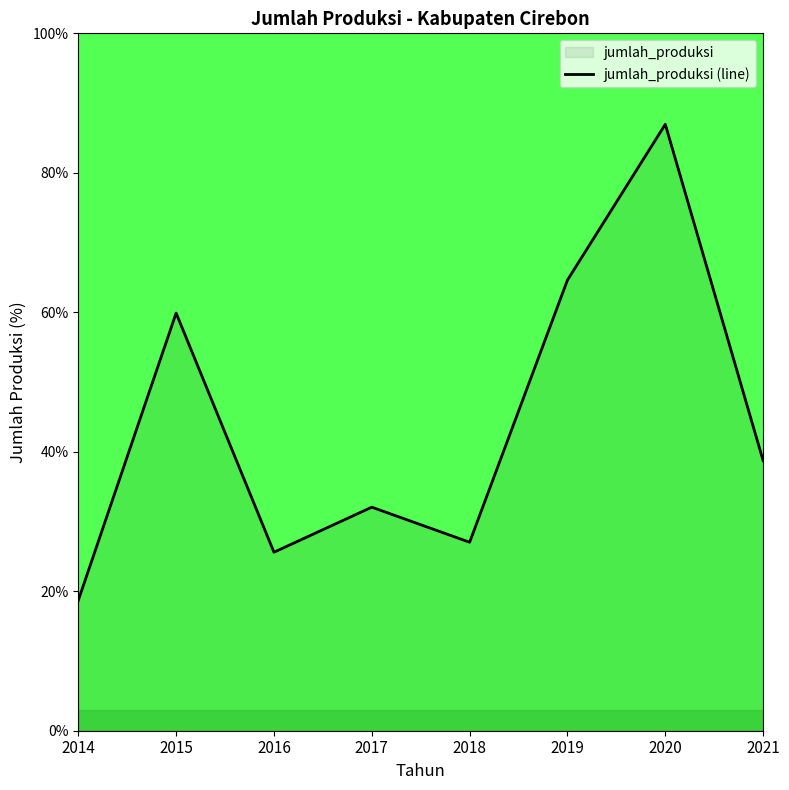

What is the greatest value displayed?

87.0